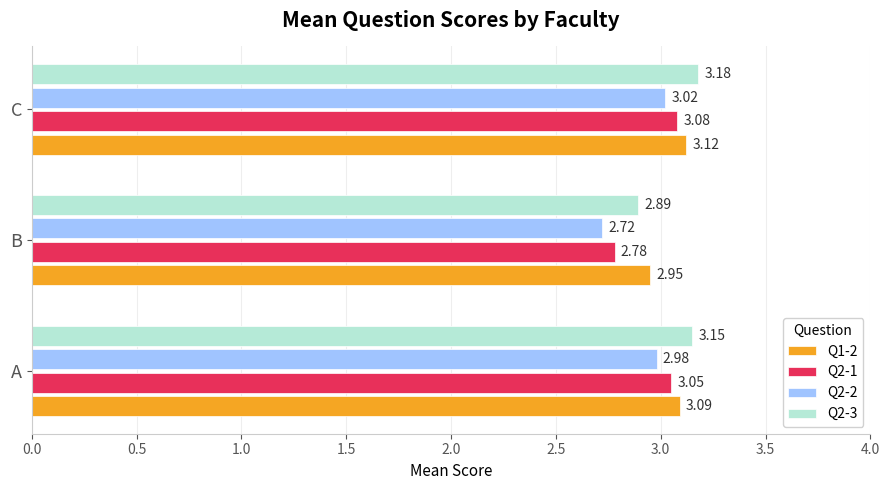

At how many categories does at least one series exceed 3?

2